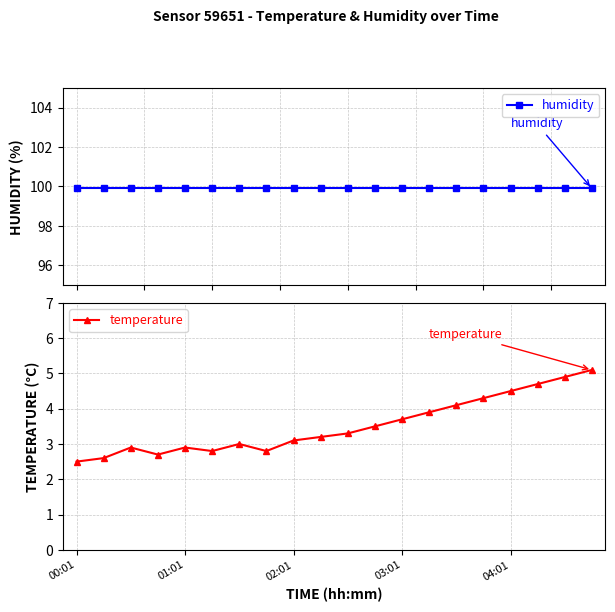

What is the difference between the maximum and second lowest values in the temperature series?

2.5